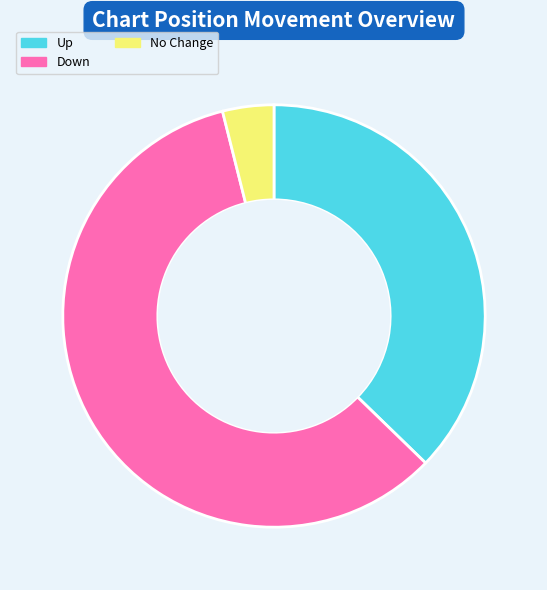

Is the sum of No Change and Up greater than half?

No